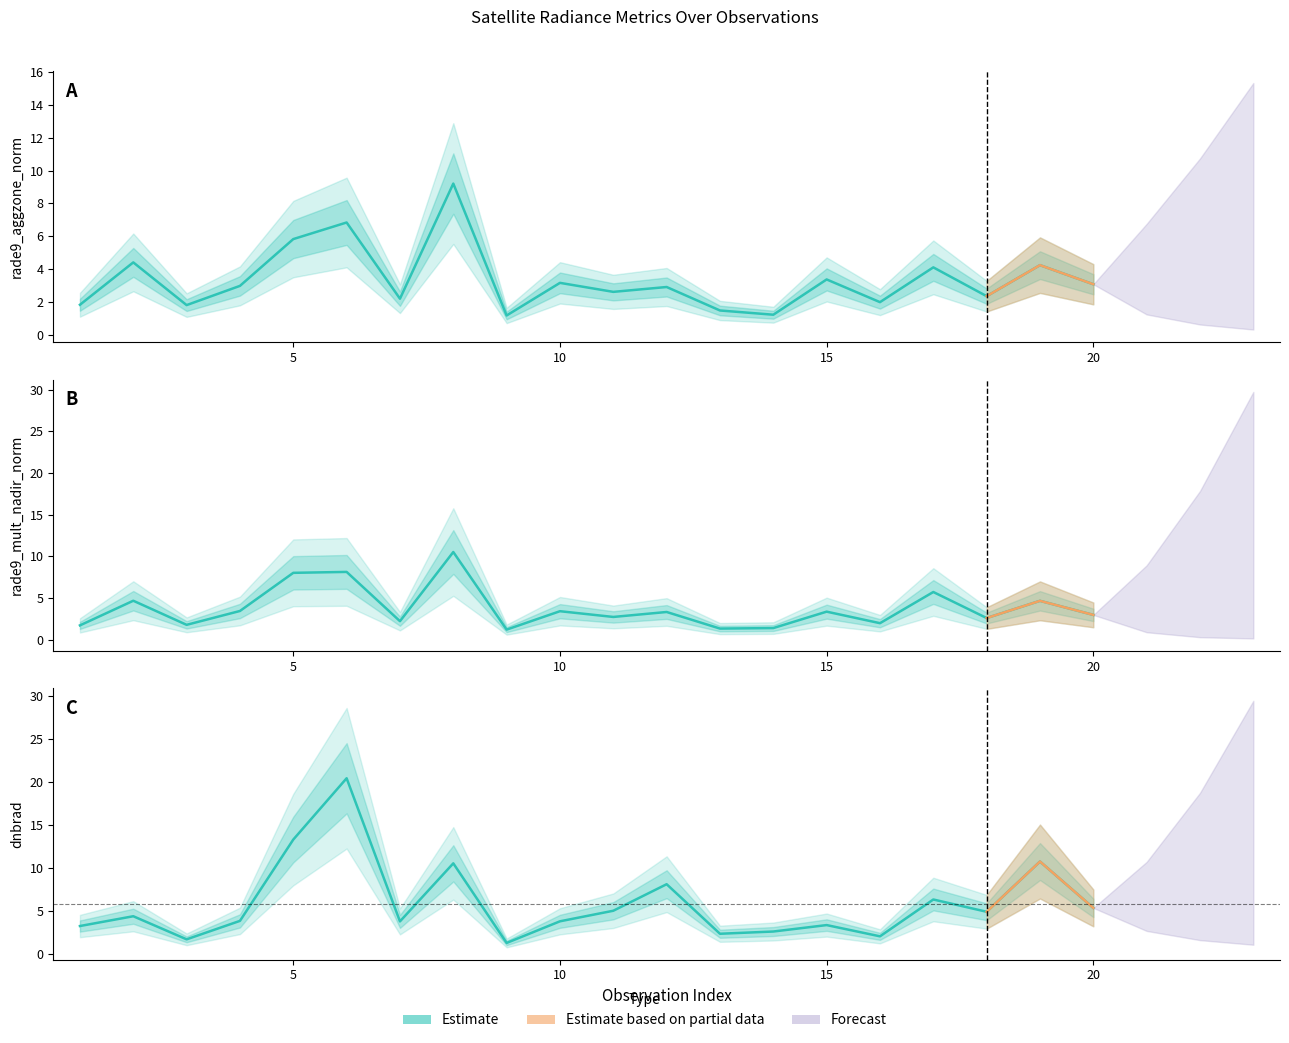

At which label is rade9_mult_nadir_norm closest to 5?

2